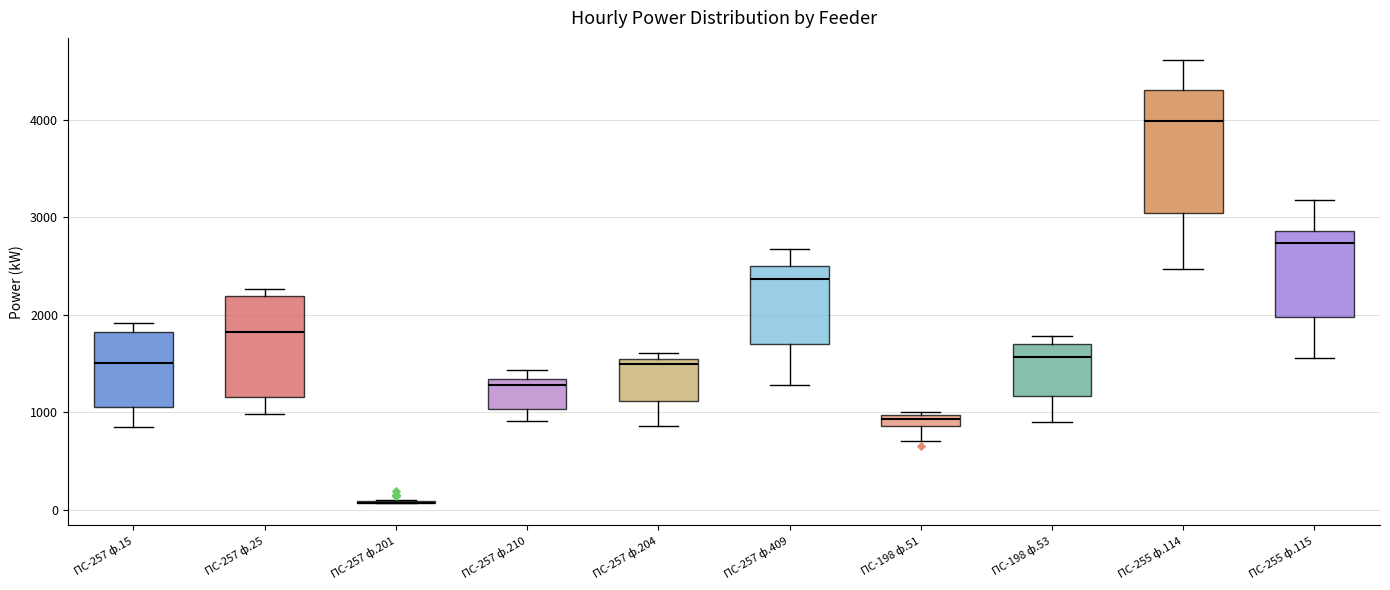

Where is the lower edge of the box for ПС-257 ф.25 on the y-axis? The values are not printed on the chart, so give them approximately, as read against the axis.

1200